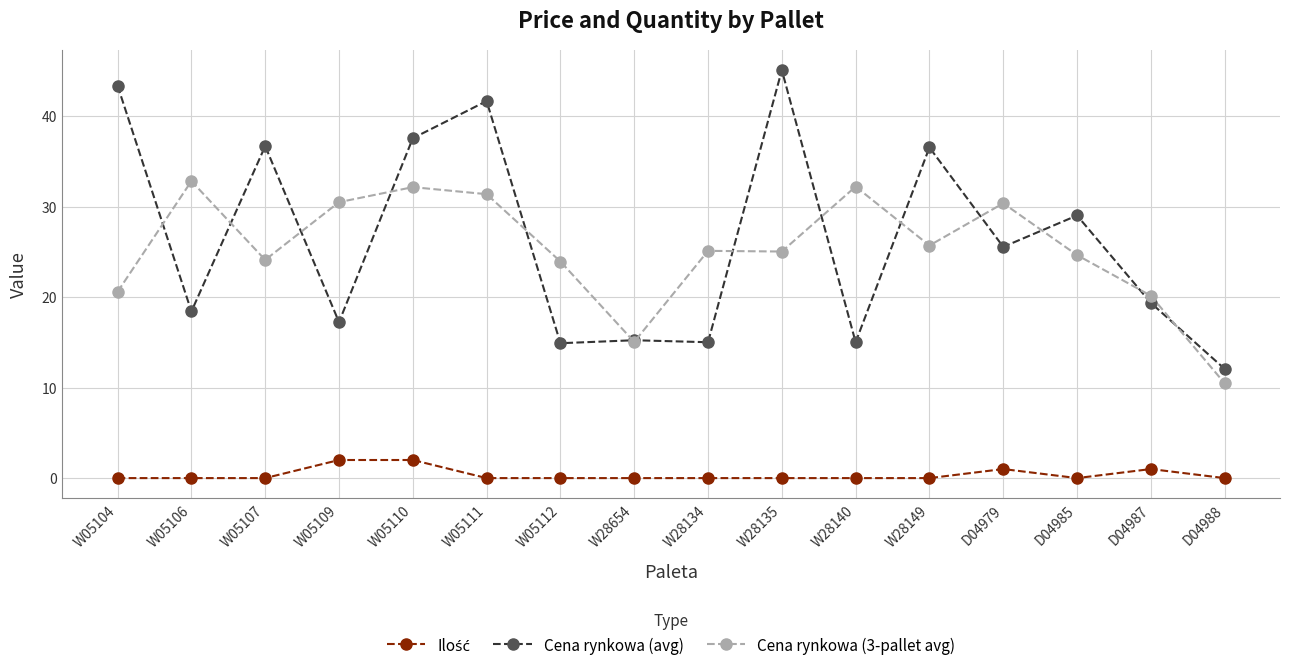

At how many categories does at least one series exceed 44?

1